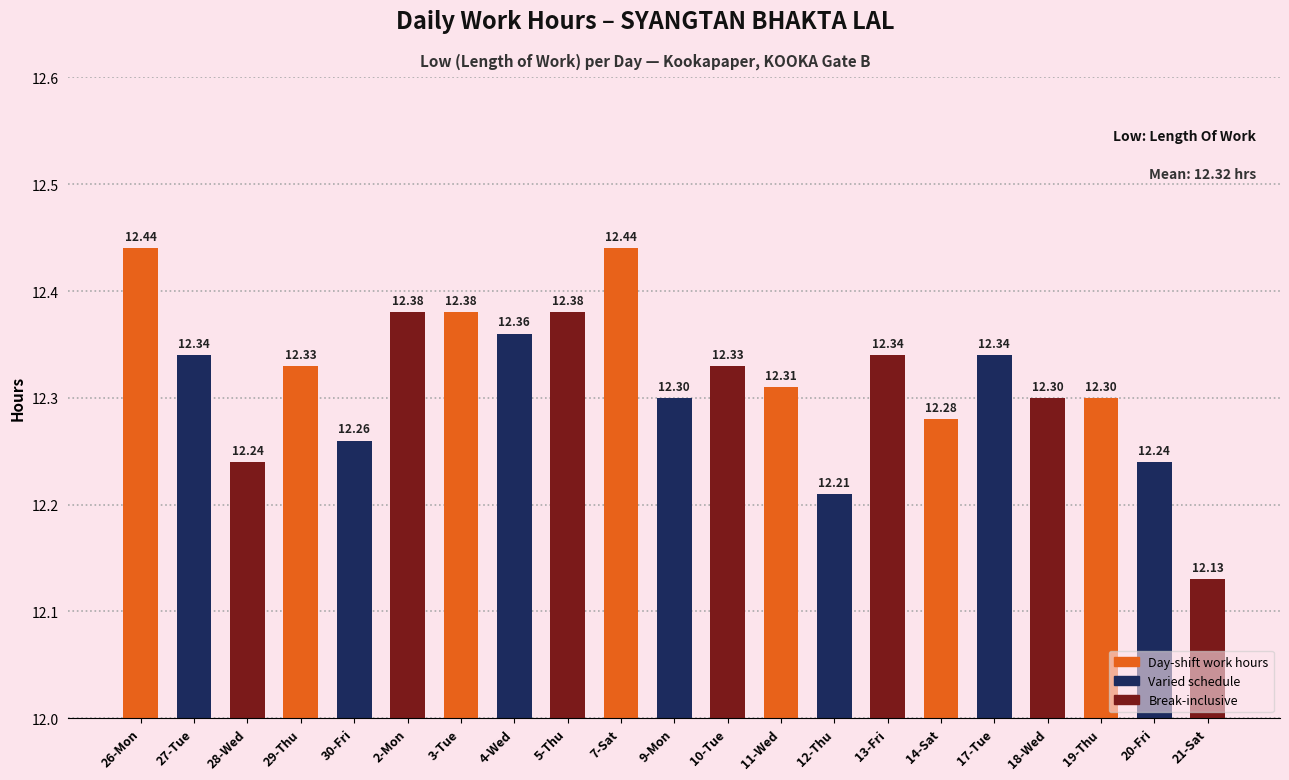

What is the value of the 6th bar from the left?

12.4